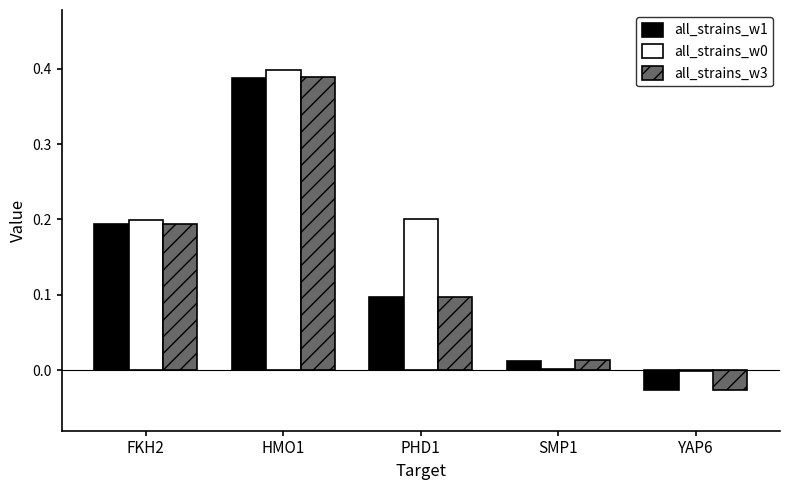

How many distinct data groups are displayed?

3